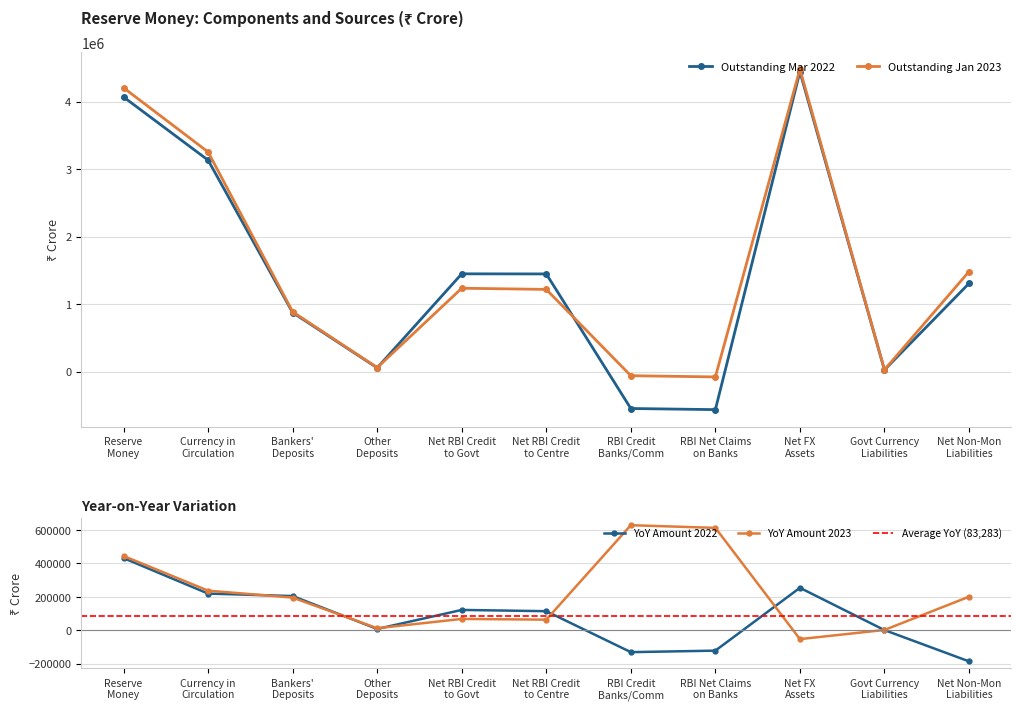

What is the total value across all series at Other Deposits?

120919